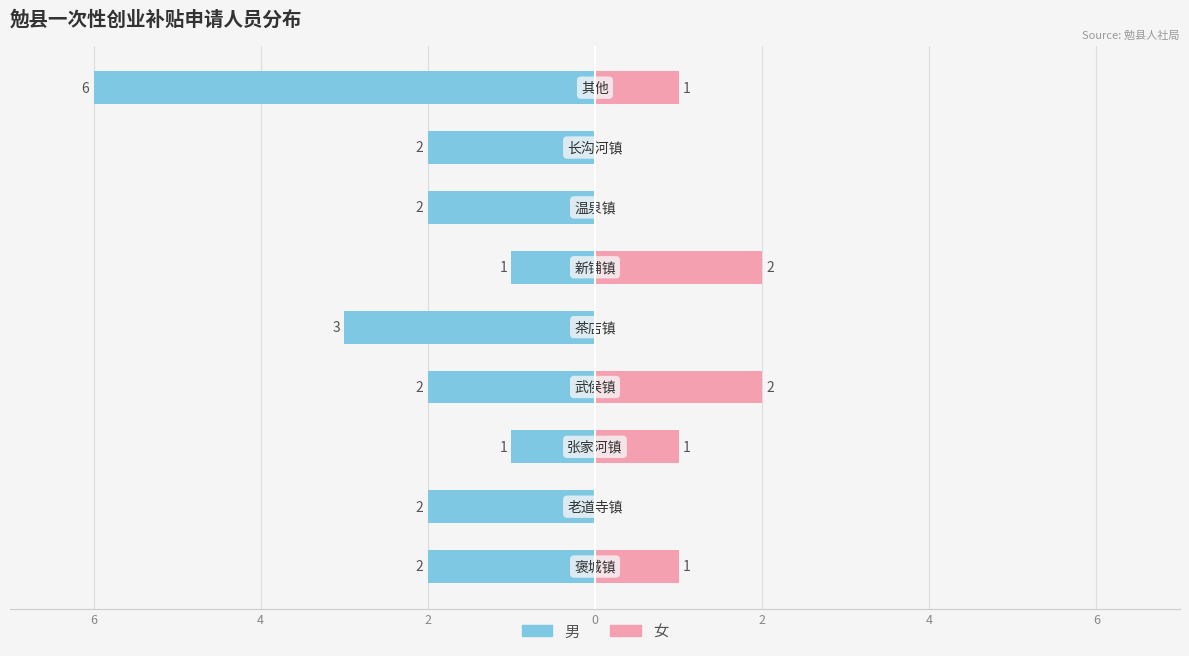

Count the number of categories in the chart.

9